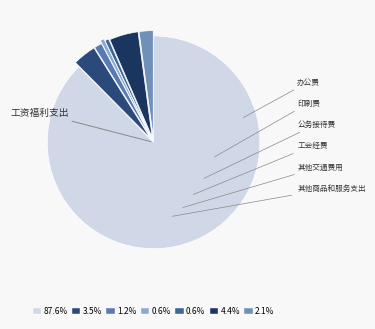

True or false: 办公费 accounts for 4% of the total.

True